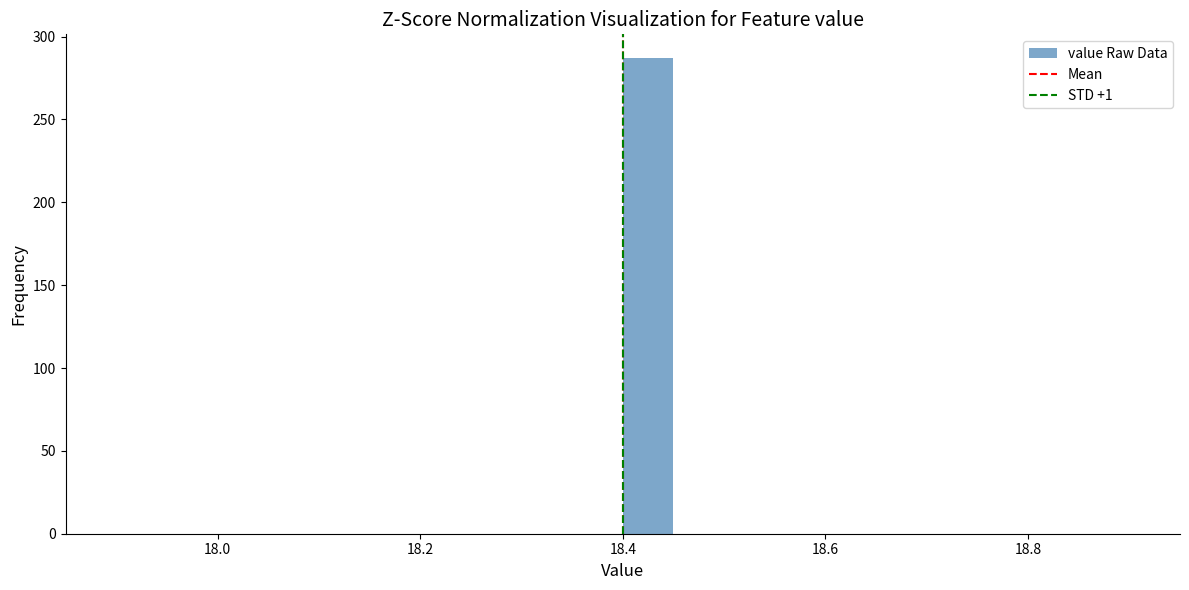

Around what value on the x-axis is the tallest bar? Give the approximate position of its centre, as read against the axis.

18.42